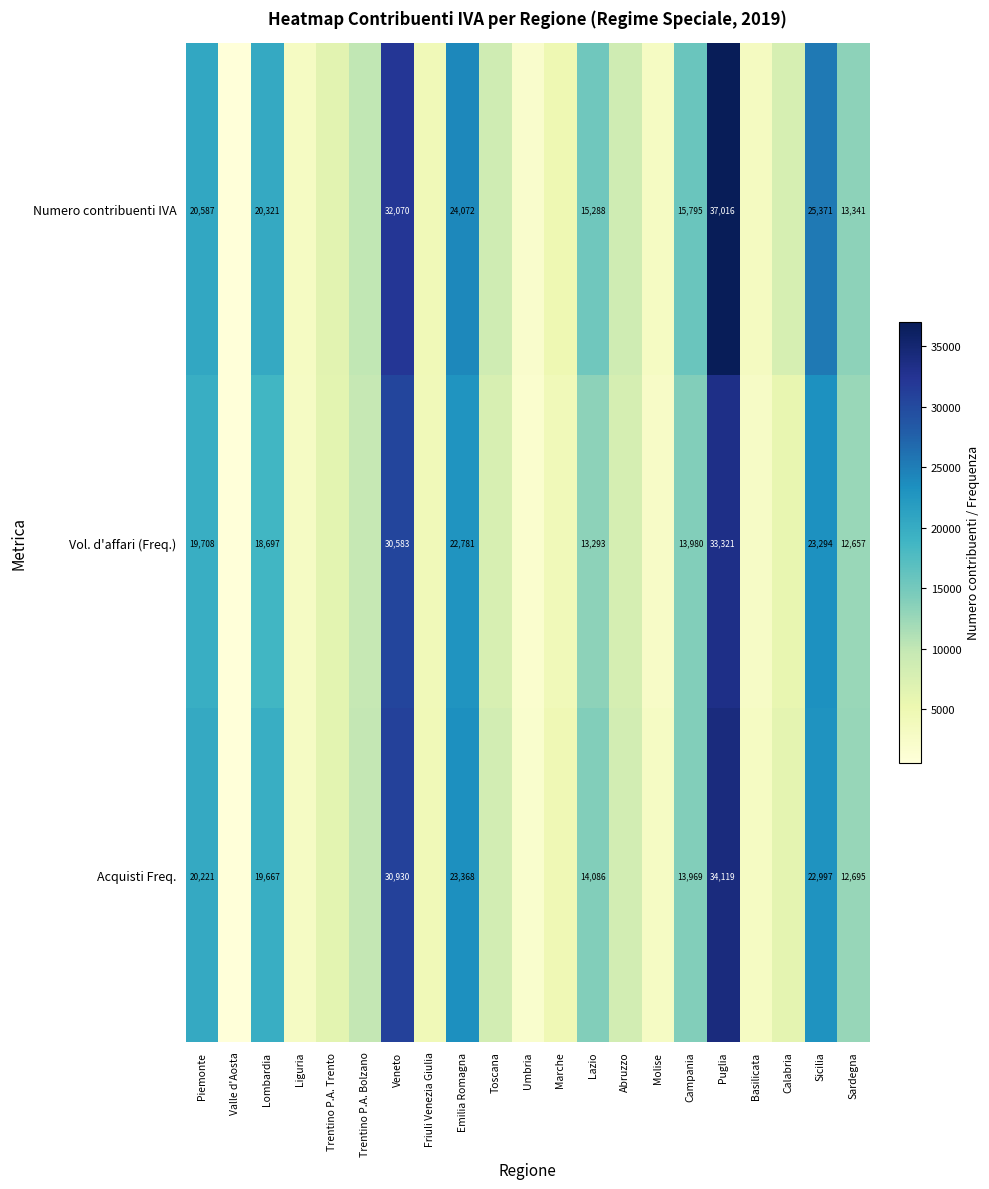

What is the spread (max minus min) of values at Marche?

649